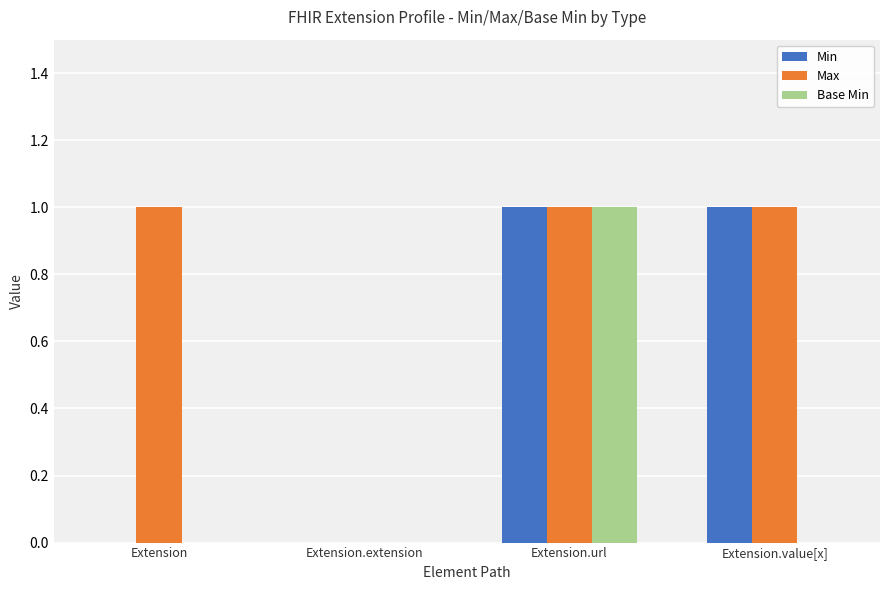

How many series are shown in this chart?

3